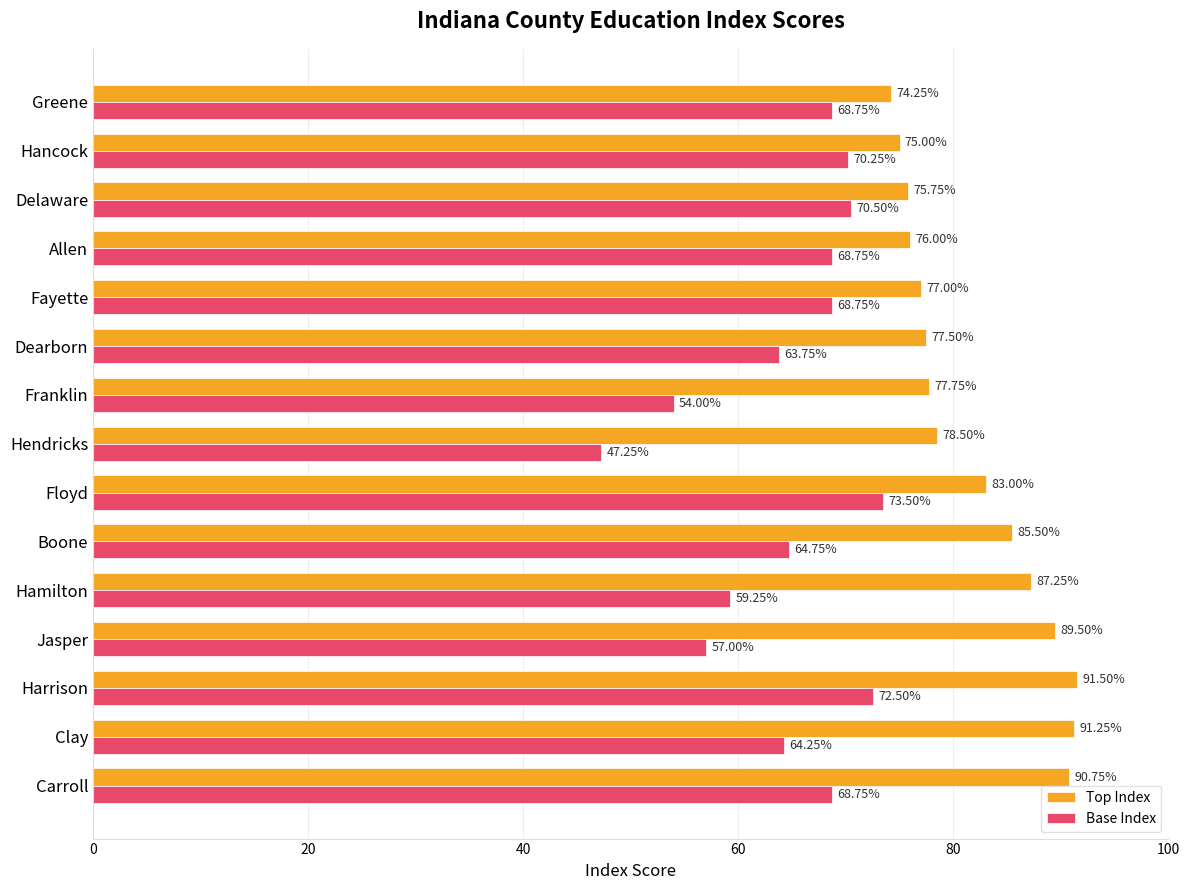

Rank the series by their maximum value, from highest to lowest.

Top Index, Base Index